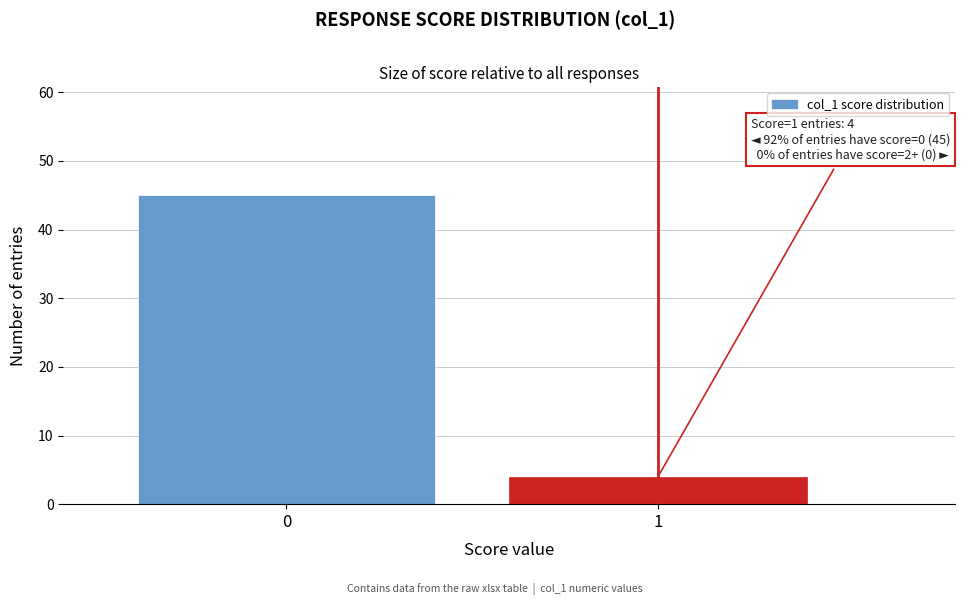

Reading right to left, transcribe all the data shown in this chart.

4	45